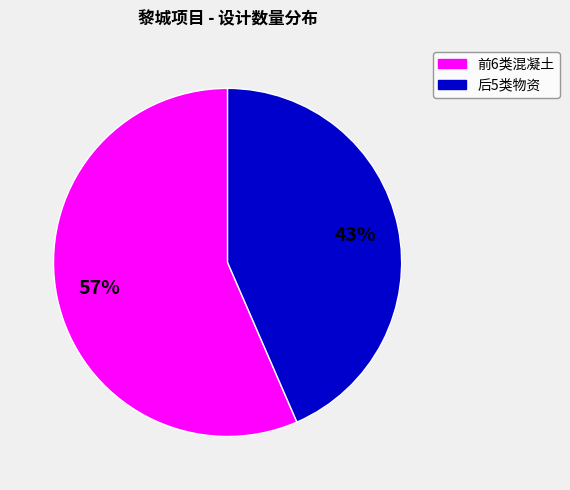

Does any single category account for the majority?

Yes